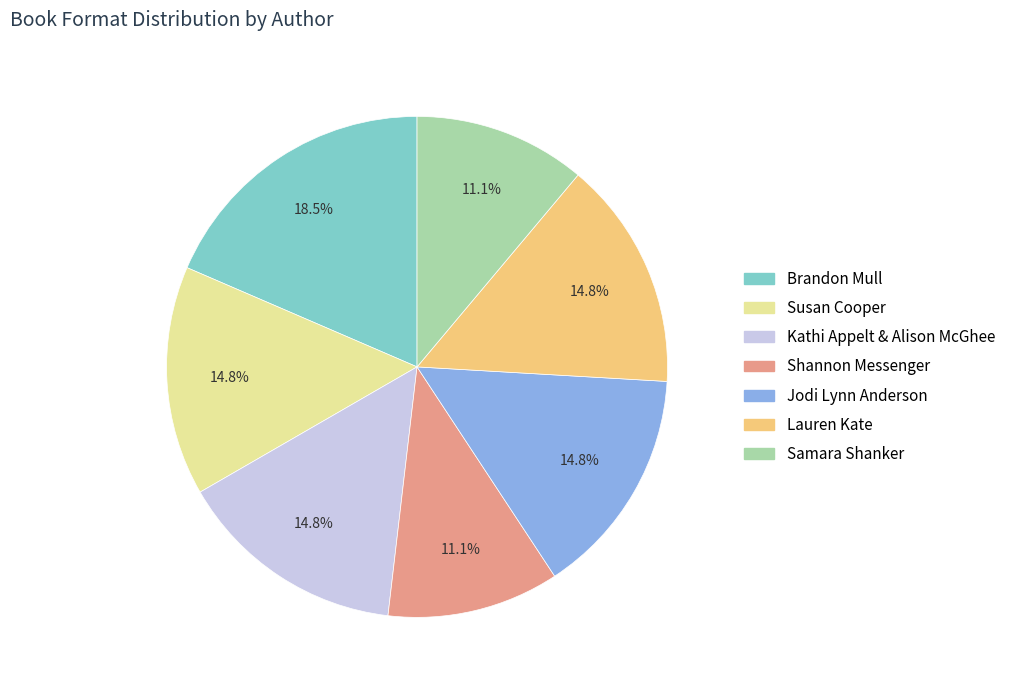

Is there a majority slice in this chart?

No